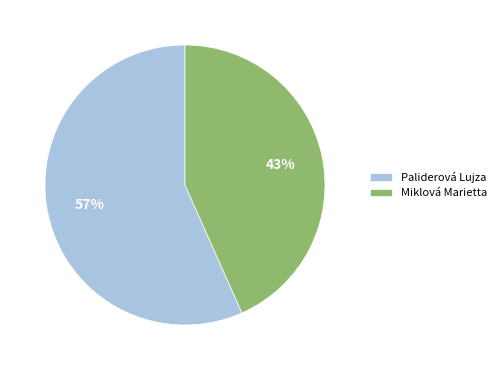

To the nearest percent, what is the average slice percentage?

50%